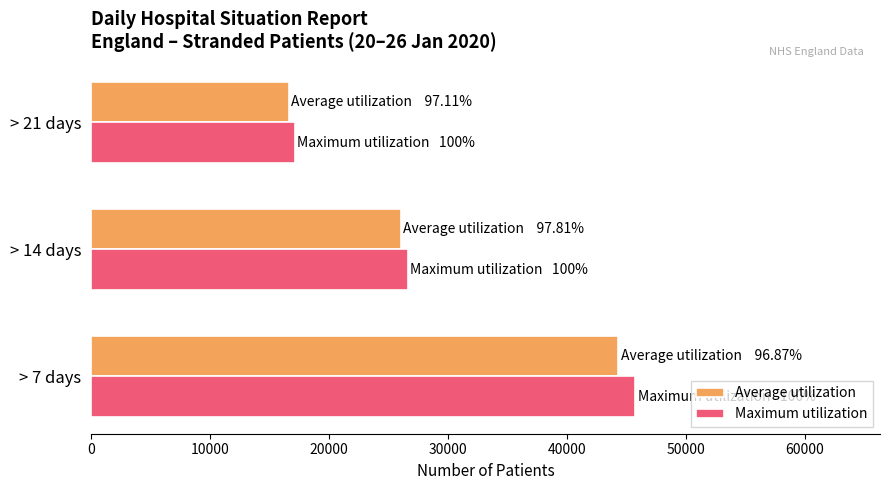

At how many categories does at least one series exceed 40677?

1